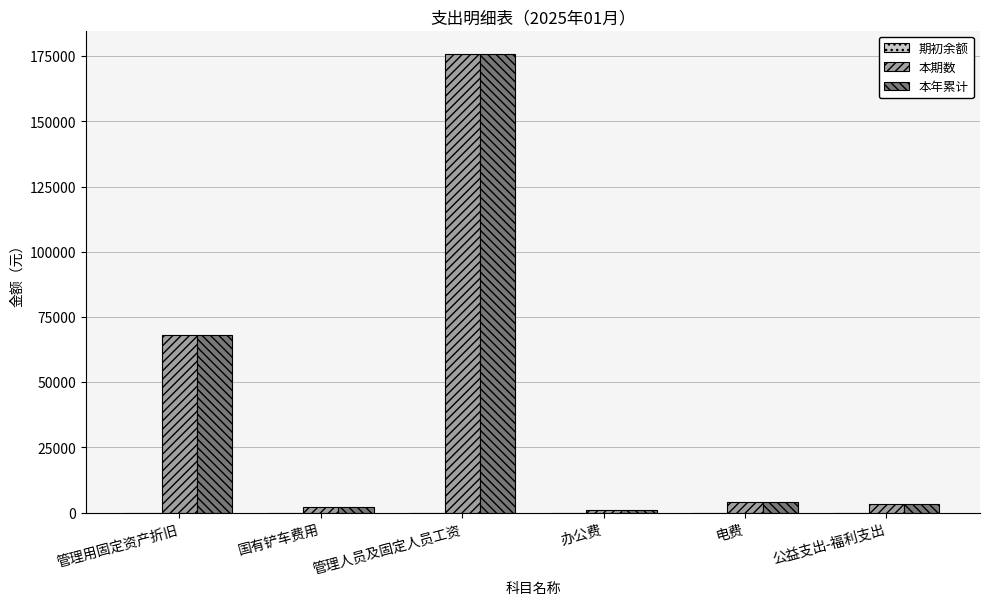

What is the sum of all 本年累计 values?

254789.0